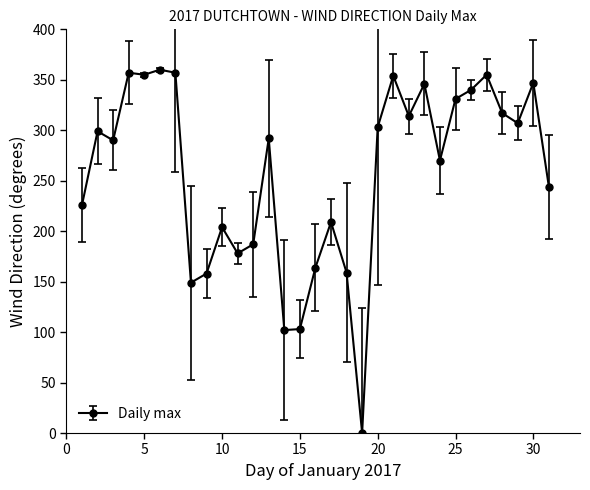

Does the chart display data point markers on the line(s)?

Yes